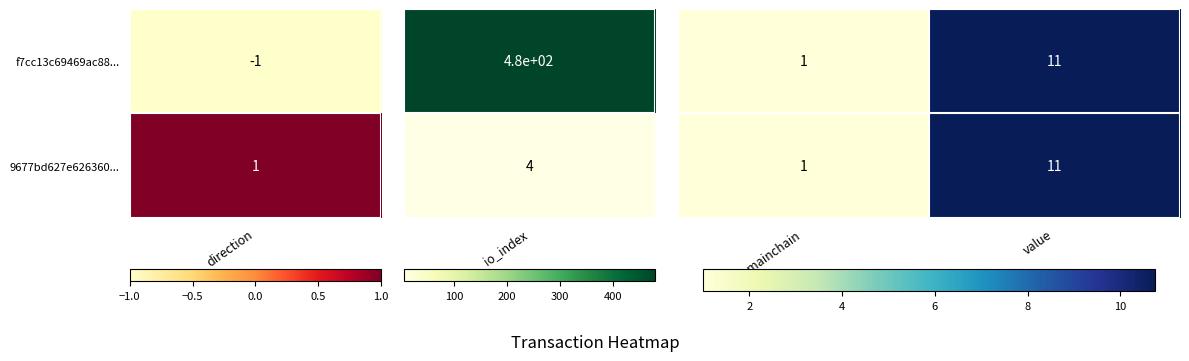

At which category does the chart reach its minimum across all series?

valid_mainchain